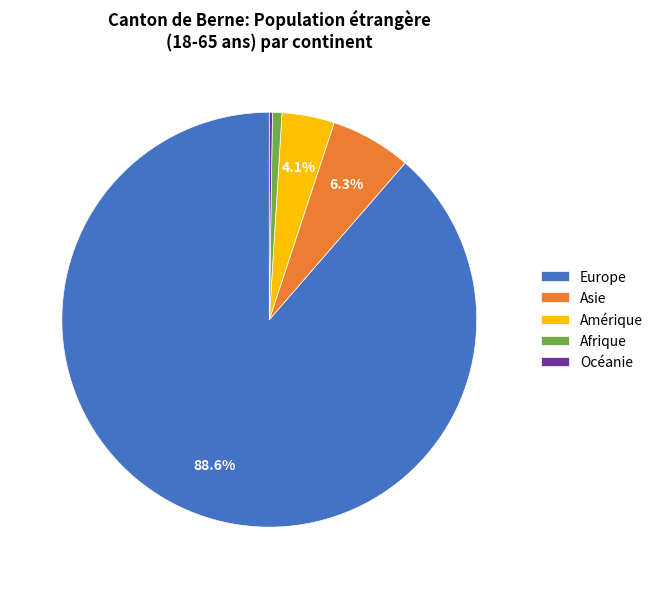

Approximately how many times larger is the value at Asie compared to Amérique?

1.5